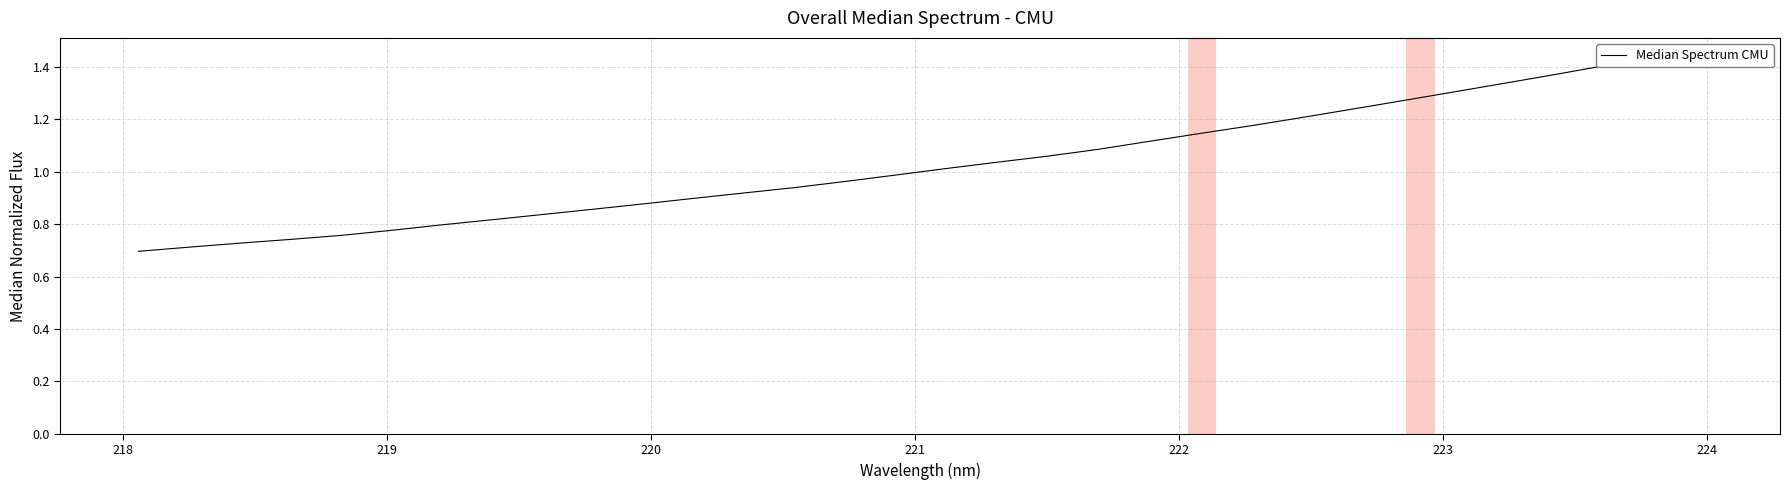

What is the sum of all values?

33.0